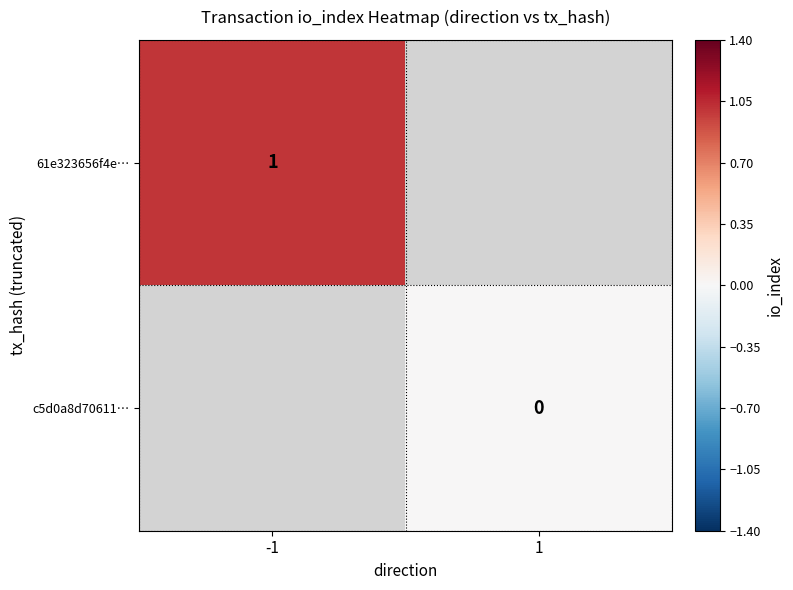

Is it true that 61e323656f4e… equals 1 at -1?

True